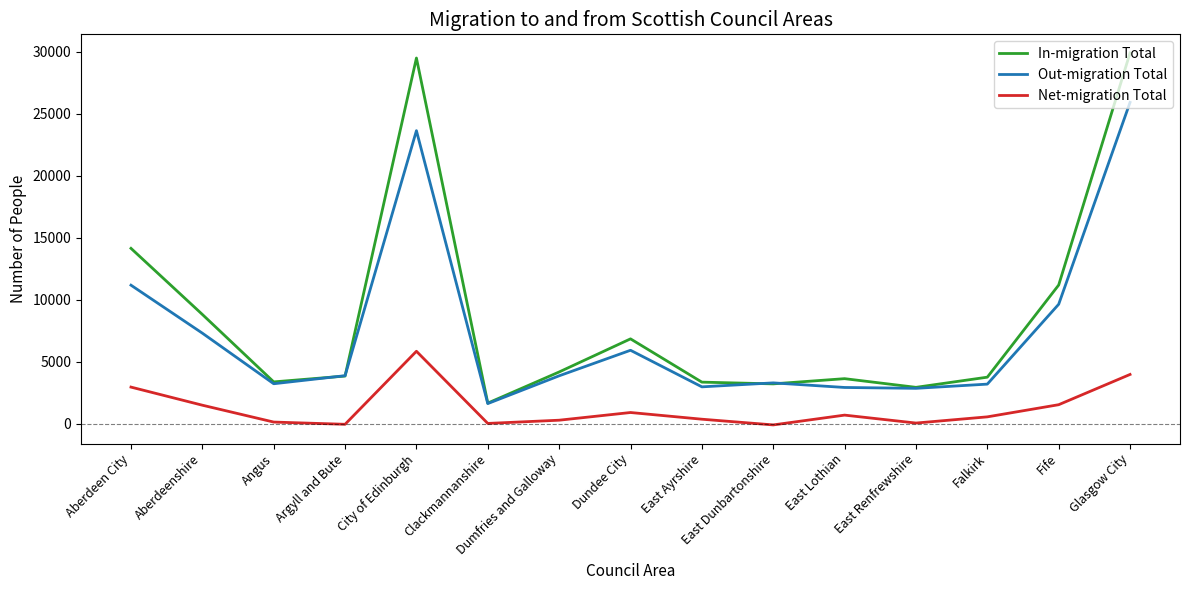

List the series in order of their overall mean, highest first.

In-migration Total, Out-migration Total, Net-migration Total